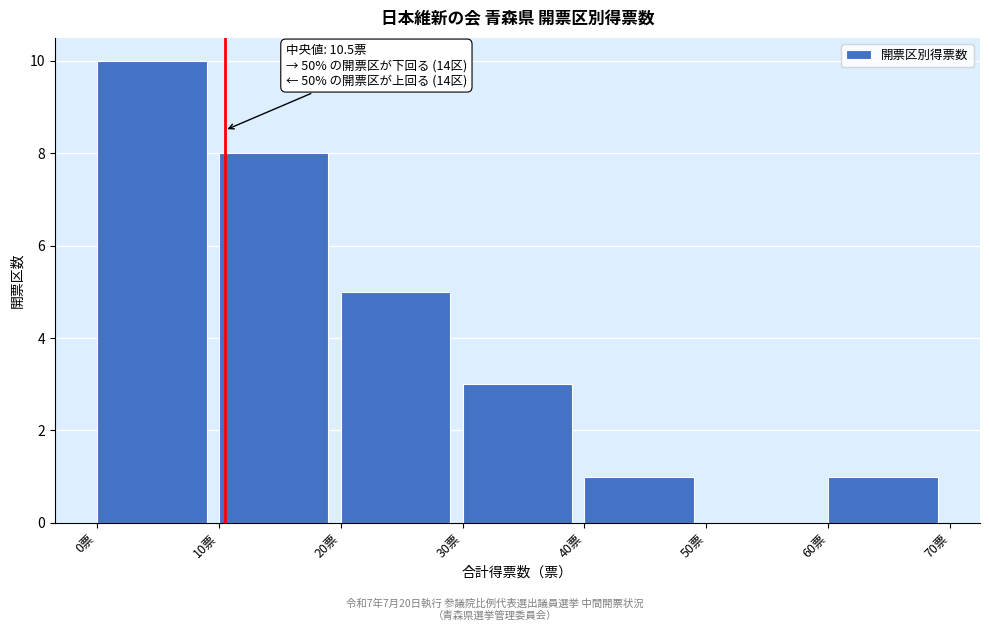

Over which range of the x-axis is the bar tallest?

0 to 10